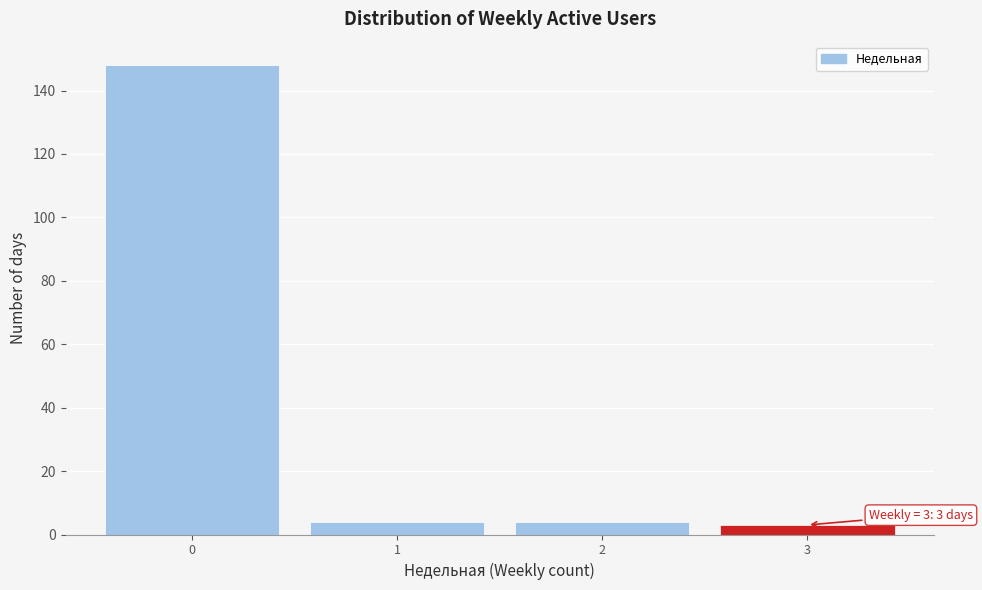

Which range on the x-axis has the tallest bar?

-0.5 to 0.5